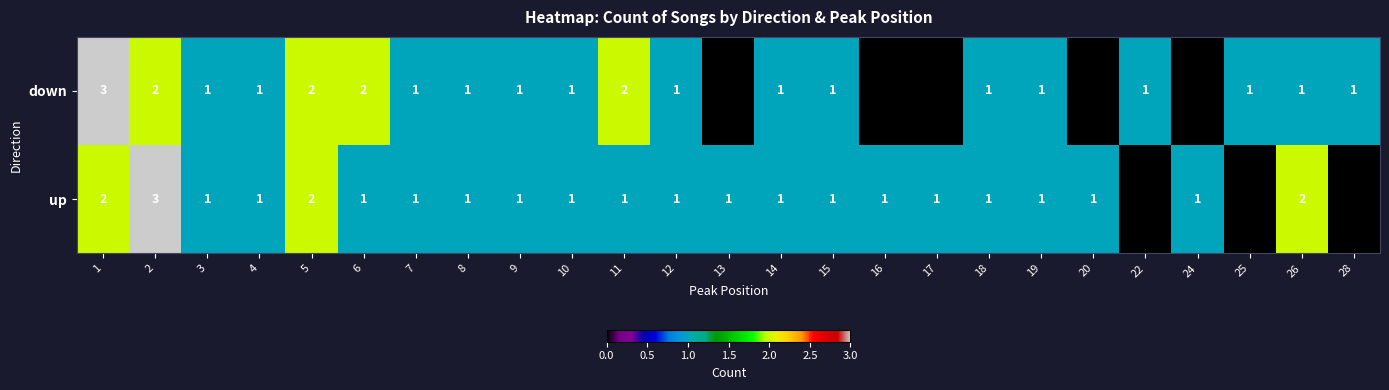

Which has a higher value, 7 or 24?

7